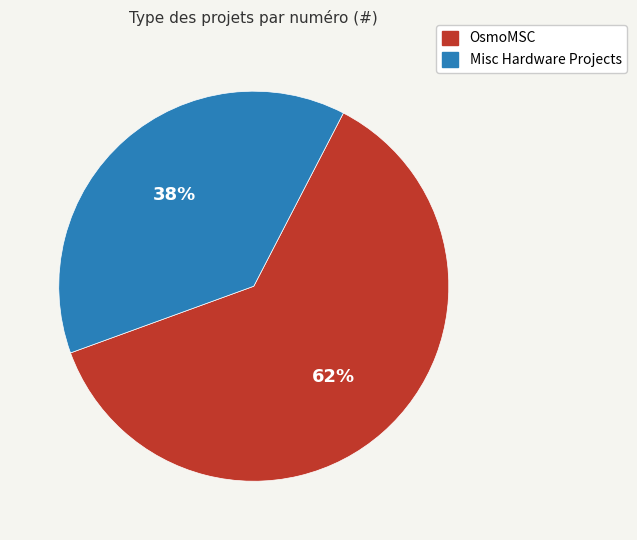

Which slice is the largest?

OsmoMSC